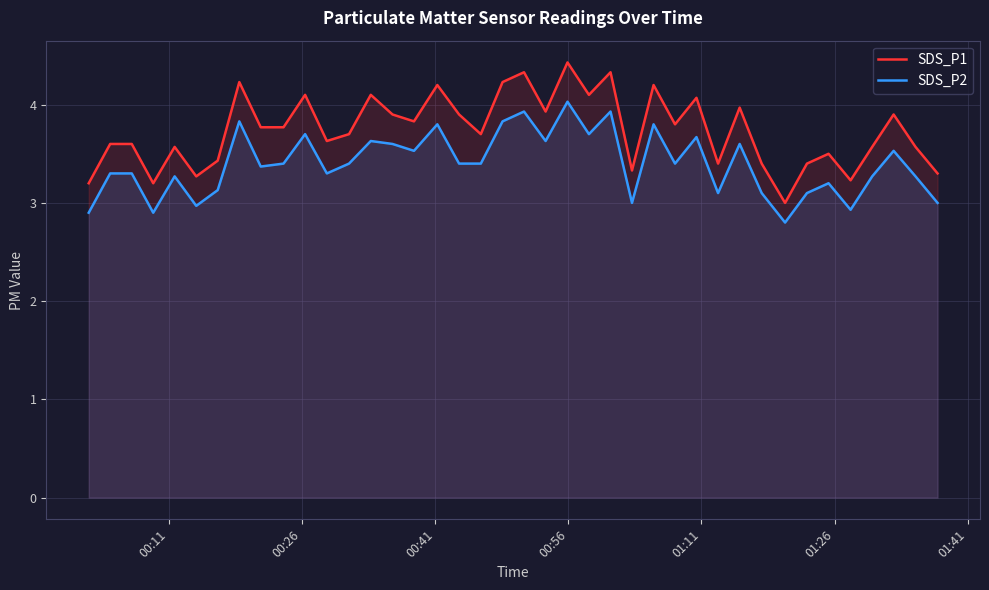

List the series in order of their overall mean, lowest first.

SDS_P2, SDS_P1